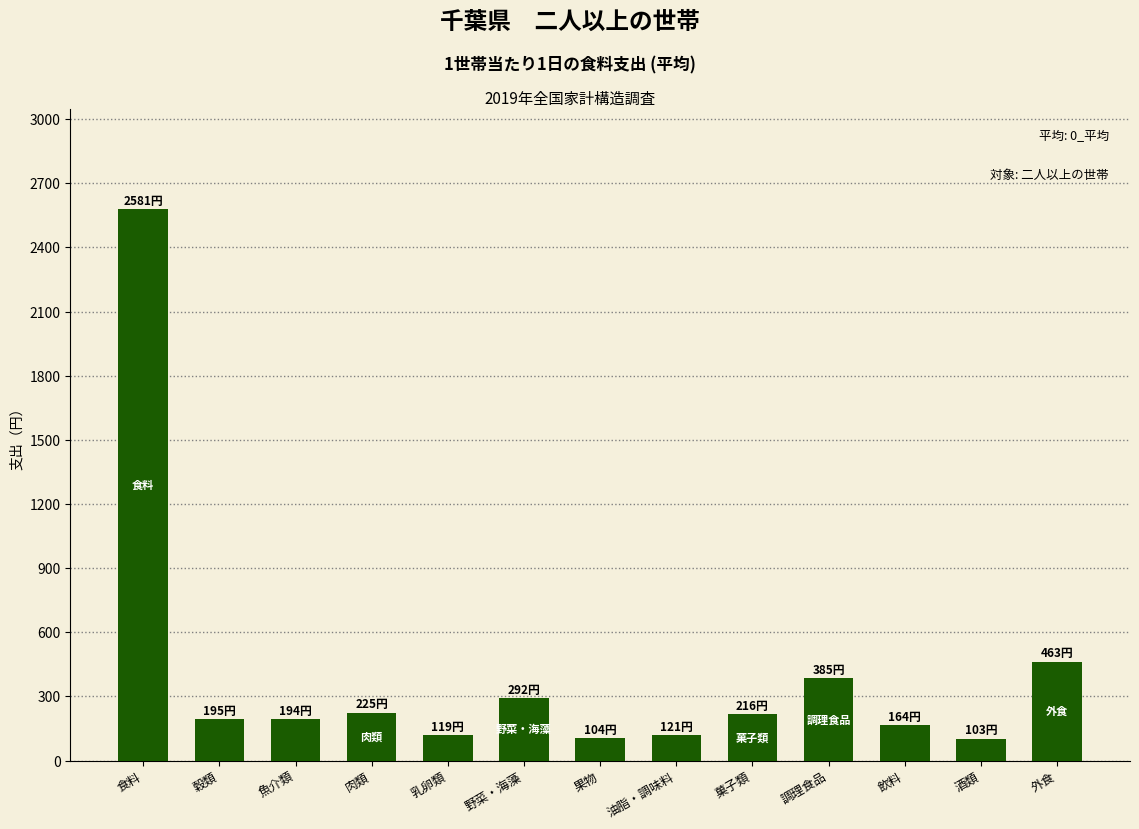

How many data points does each series have?

13